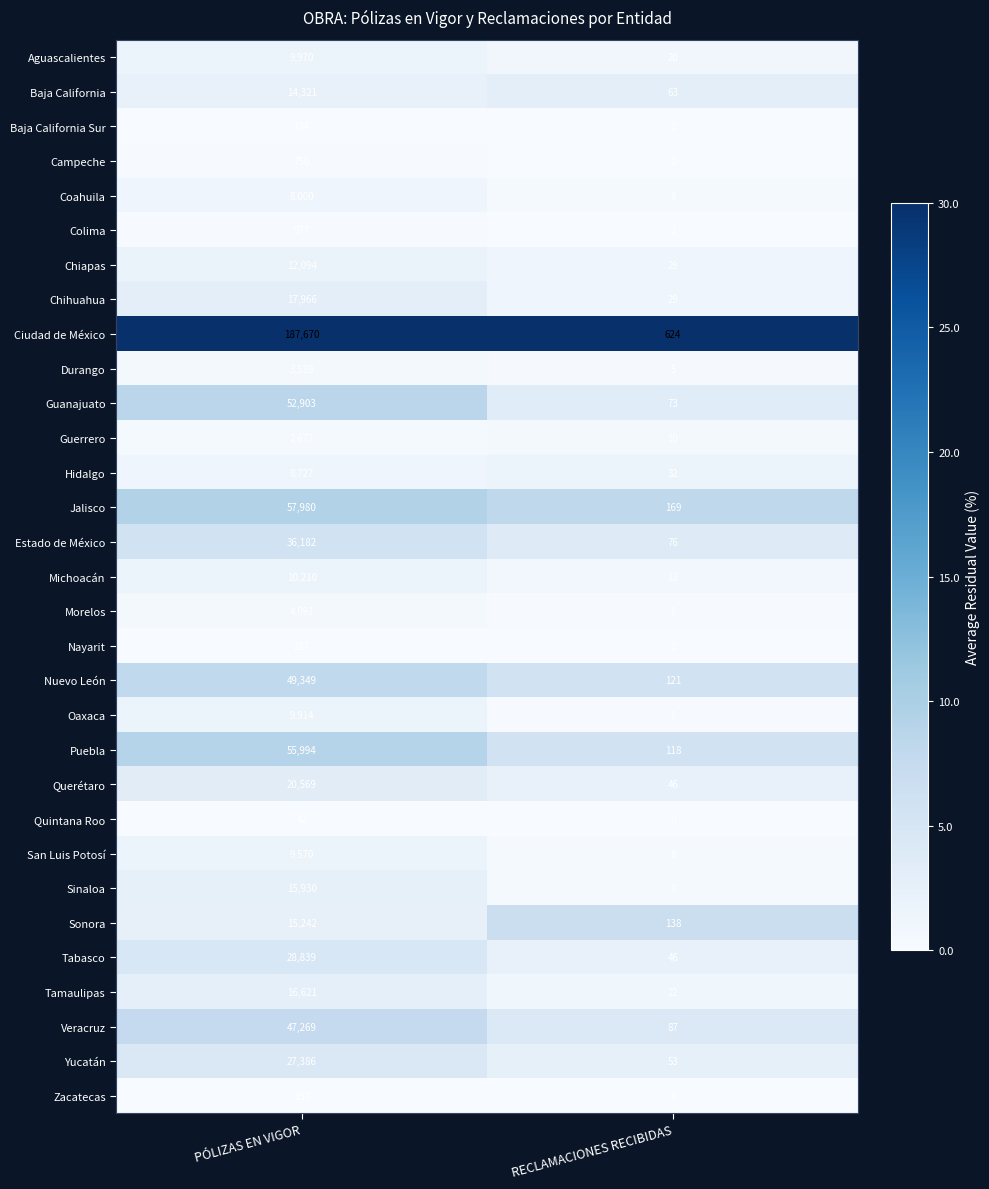

What value does the Chihuahua series have at RECLAMACIONES RECIBIDAS, to the nearest 10?

30